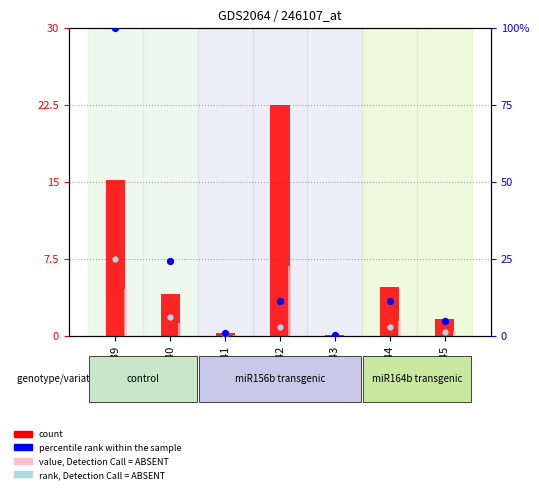

Which series contains the highest Y value?

percentile rank within the sample